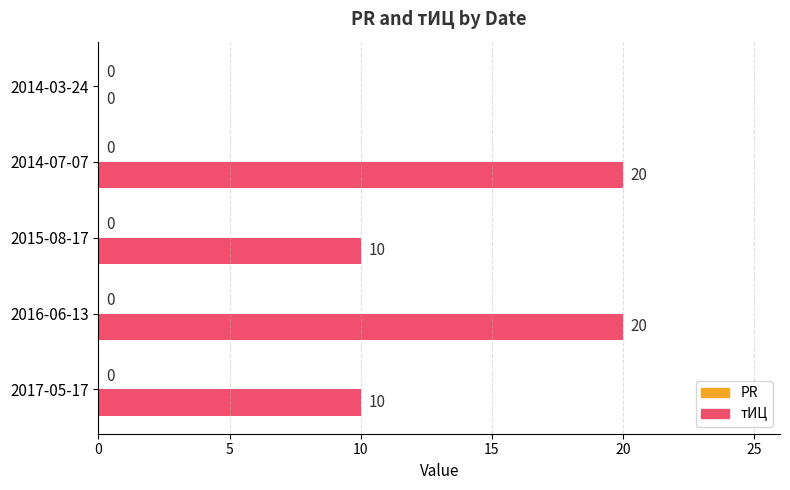

Is it true that the value at 2014-03-24 is 0?

True